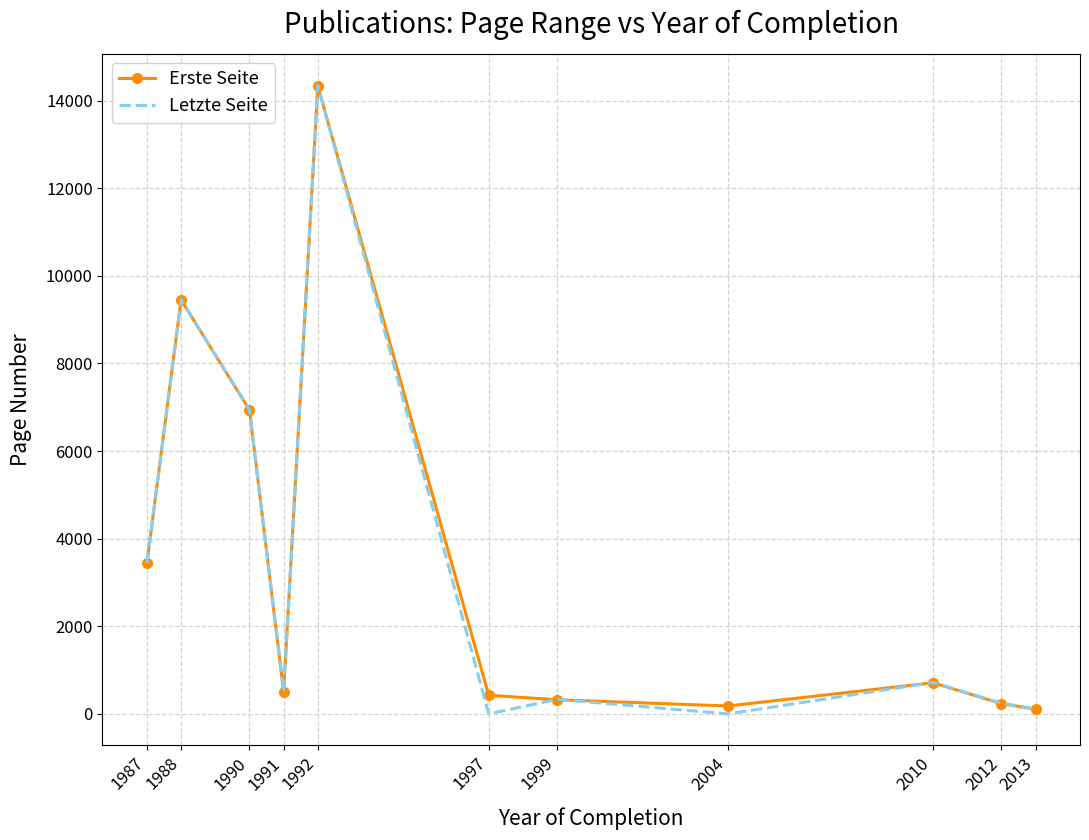

True or false: Letzte Seite has a value of -4894.0 at 2004.

False